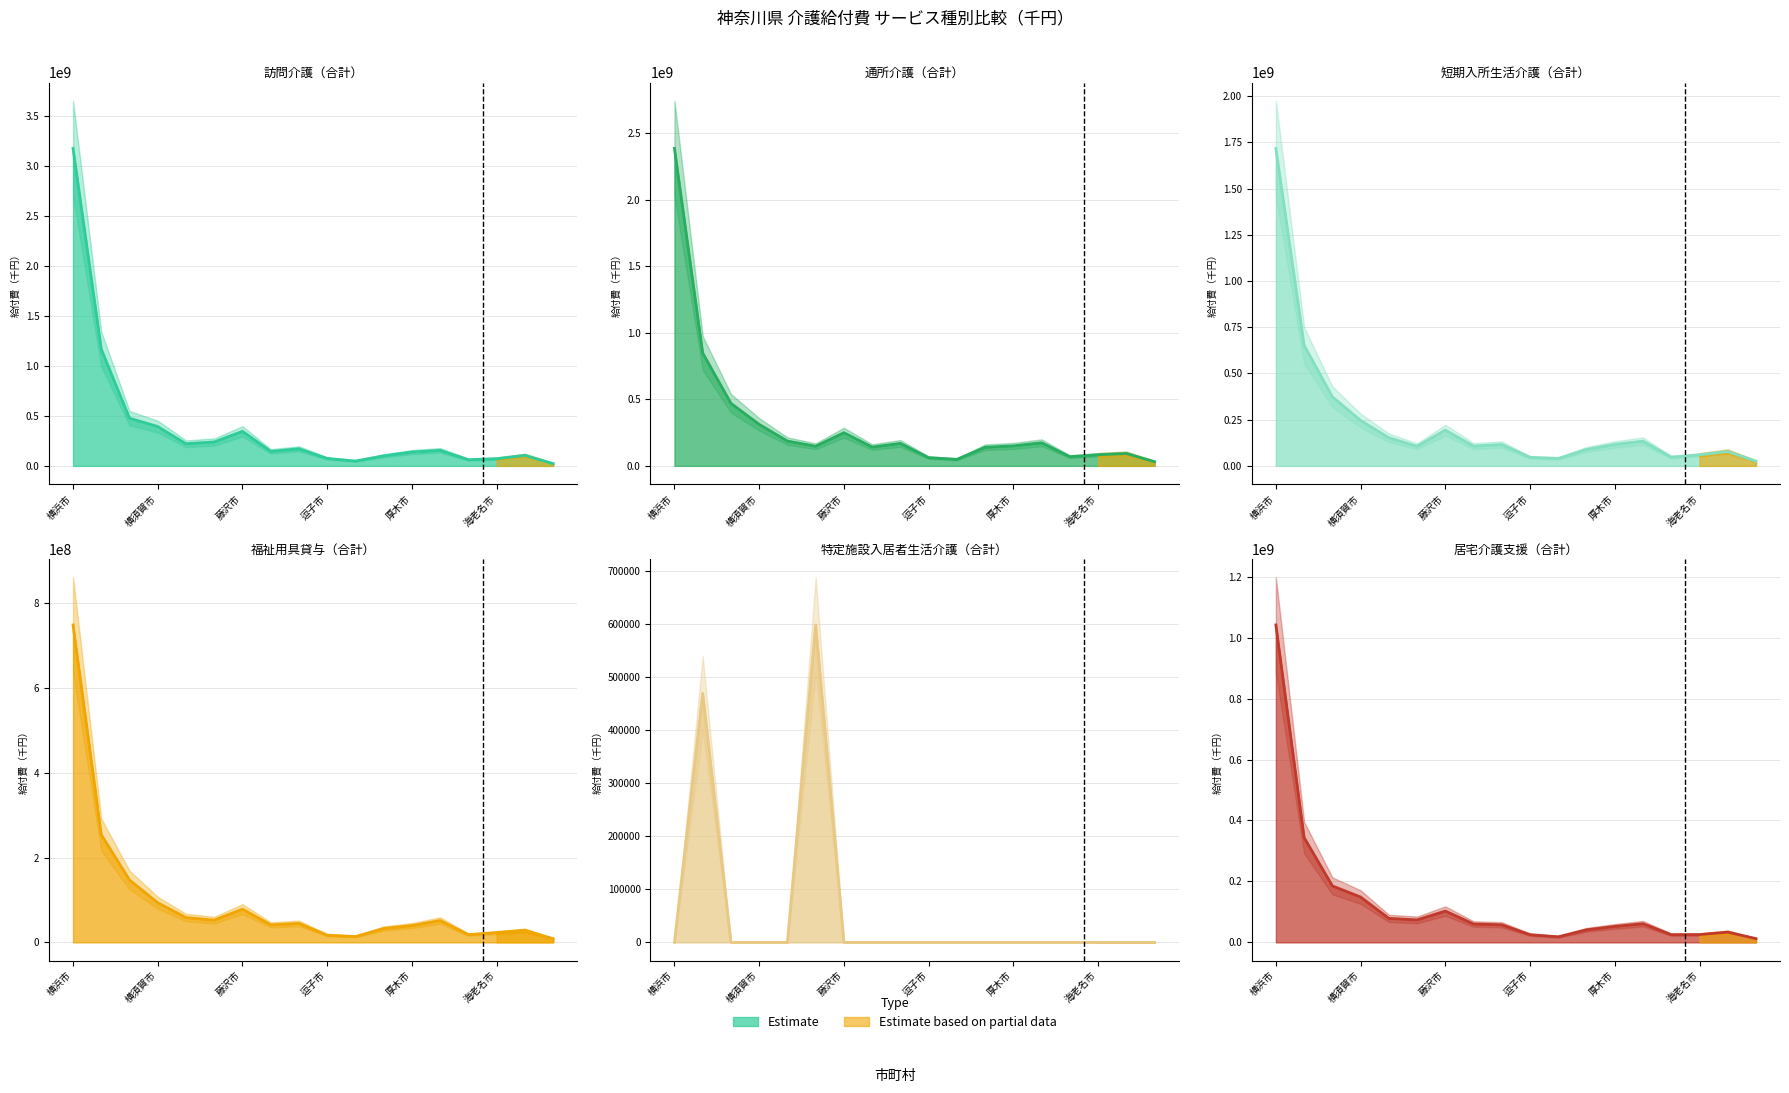

Which has a higher value, 茅ヶ崎市 or 藤沢市?

藤沢市